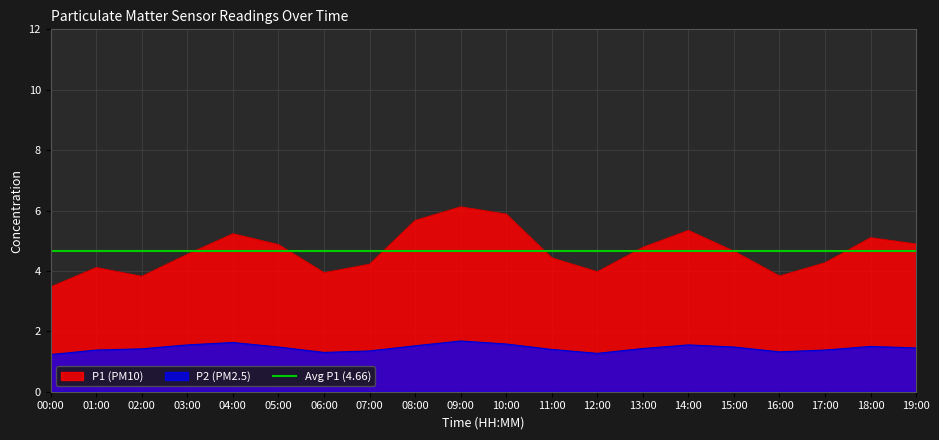

Which series changed the most between 07:00 and 18:00?

P1